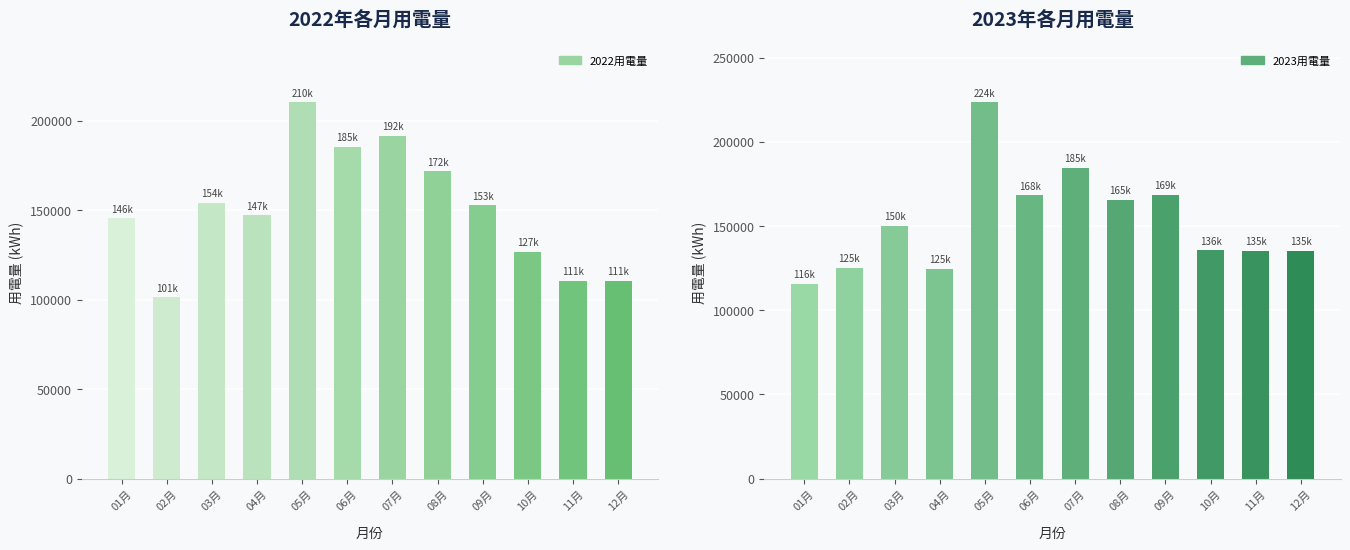

At how many categories does at least one series exceed 118257?

12